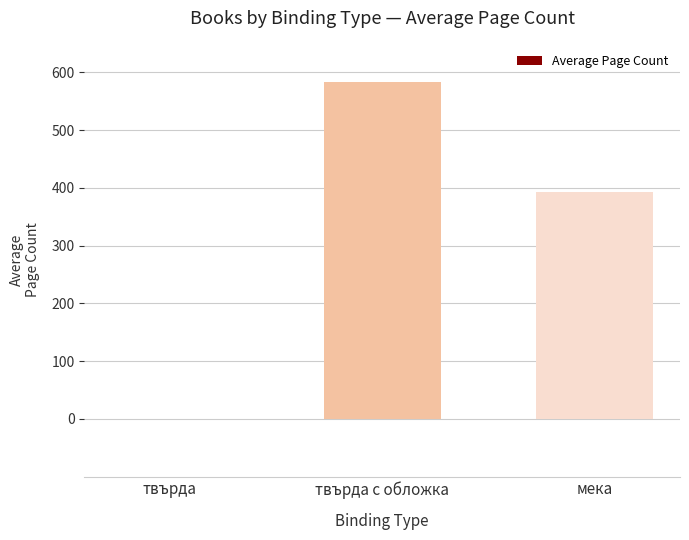

The chart shows a value of 584.0 at твърда с обложка. True or false?

True